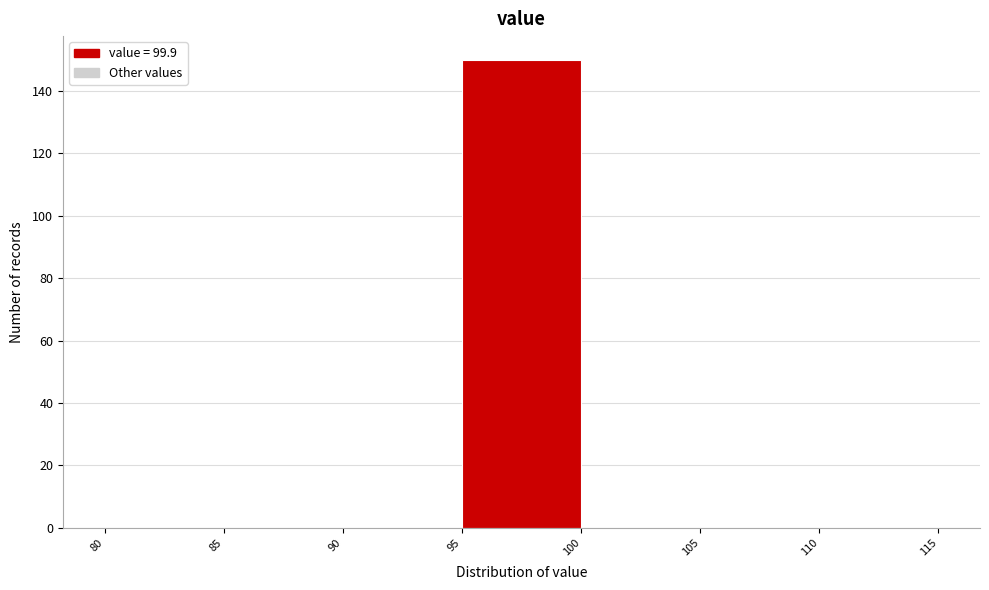

Reading left to right, transcribe this chart: for each bar, give the range it covers on the x-axis and its height. The values are not printed on the chart, so give them approximately, as read against the axis.

80 to 85: 0
85 to 90: 0
90 to 95: 0
95 to 100: 150
100 to 105: 0
105 to 110: 0
110 to 115: 0